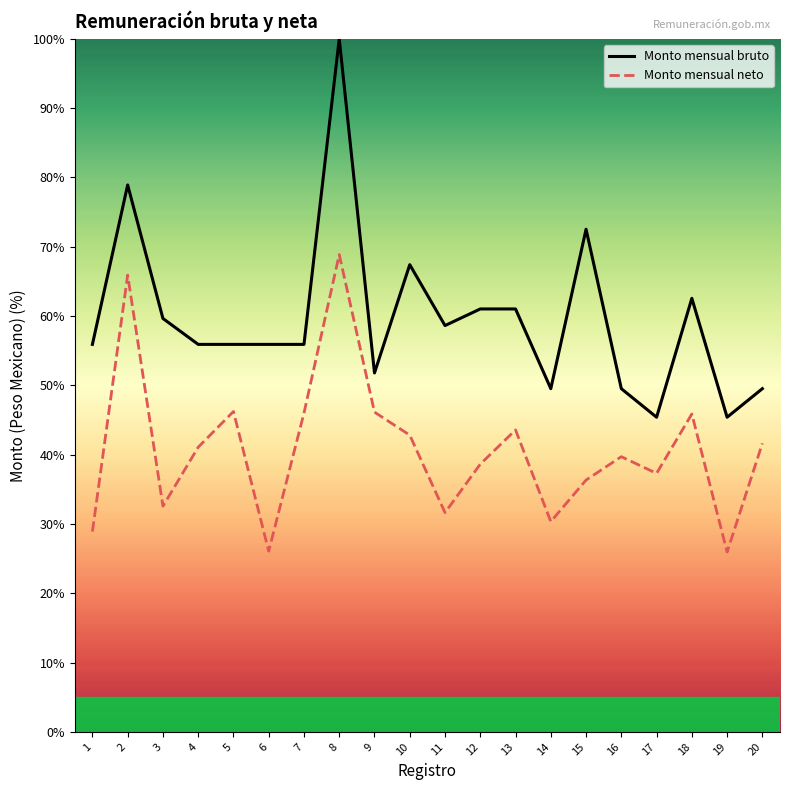

What is the average value of the Monto mensual bruto series?

59.6